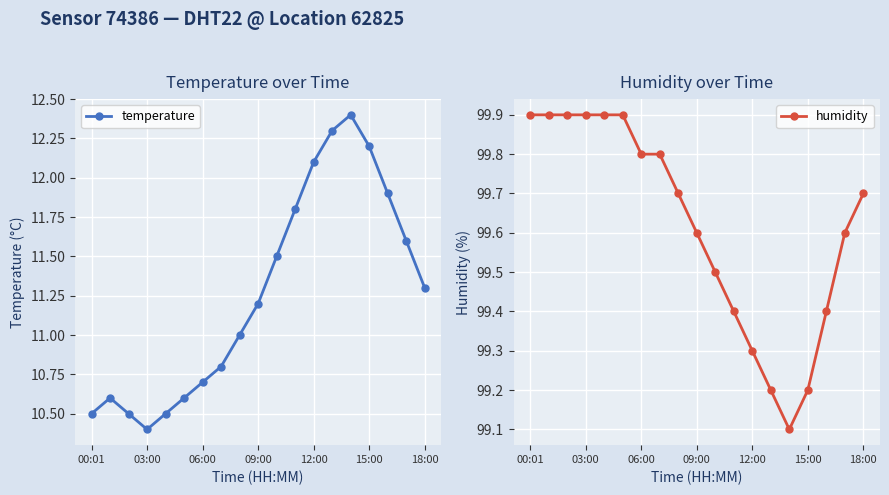

Which series has the largest total across all categories?

humidity